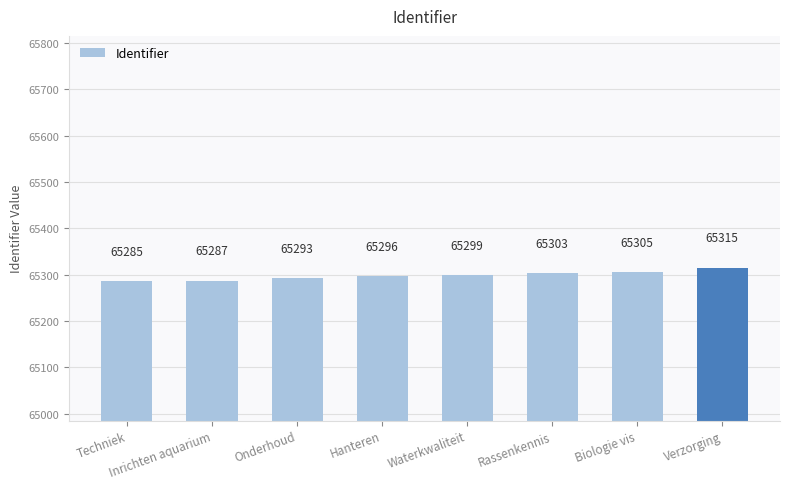

Reading right to left, transcribe all the data shown in this chart.

Verzorging=65315	Biologie vis=65305	Rassenkennis=65303	Waterkwaliteit=65299	Hanteren=65296	Onderhoud=65293	Inrichten aquarium=65287	Techniek=65285